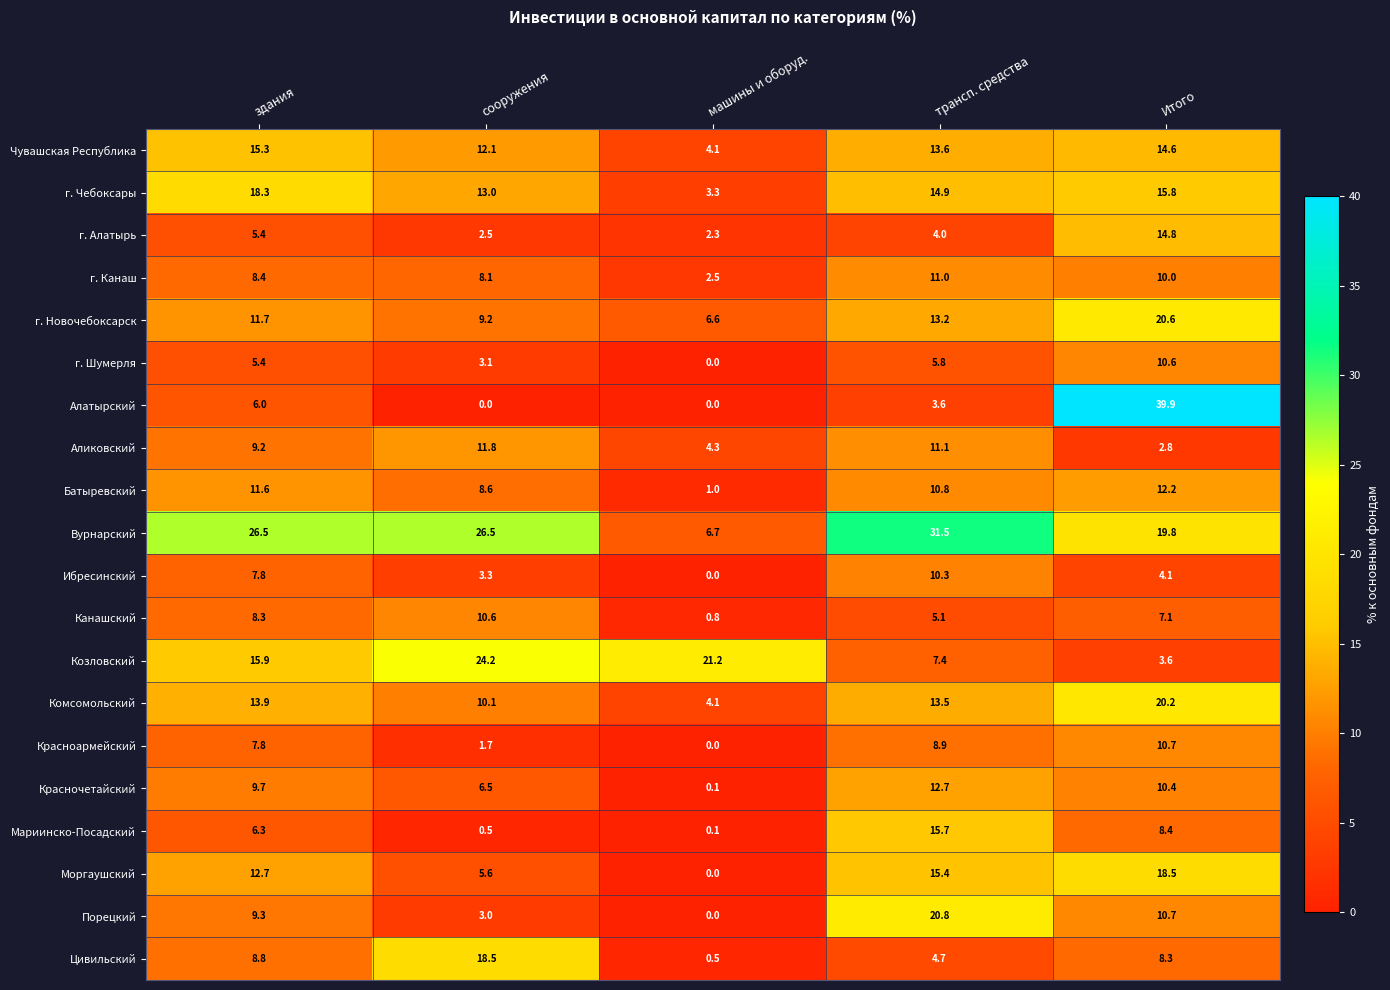

List the labels in order of г. Шумерля value, largest first.

Итого, трансп. средства, здания, сооружения, машины и оборуд.